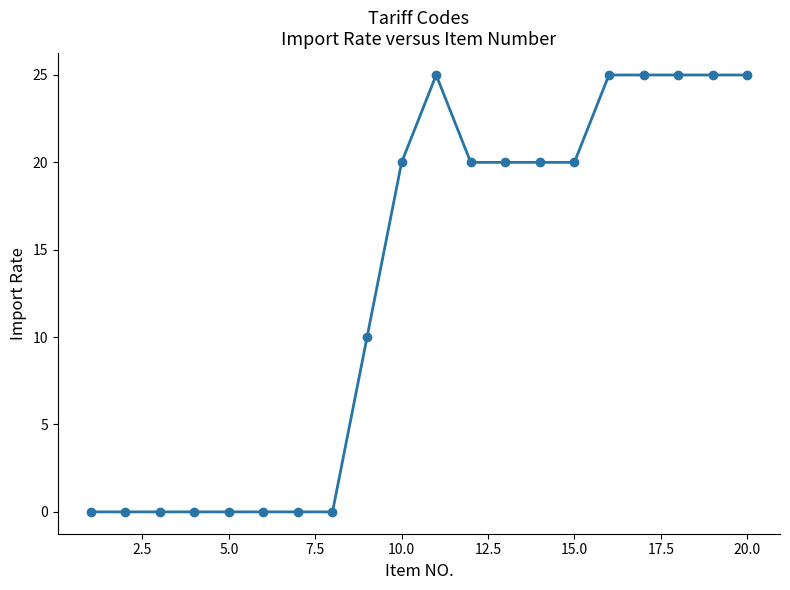

What is the value of the 13th point from the left?

20